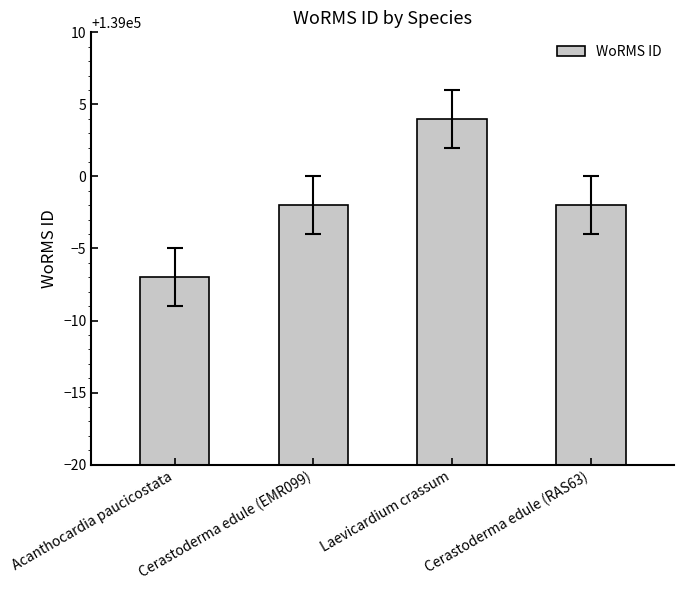

What is the value of the 1st bar from the left?

138993